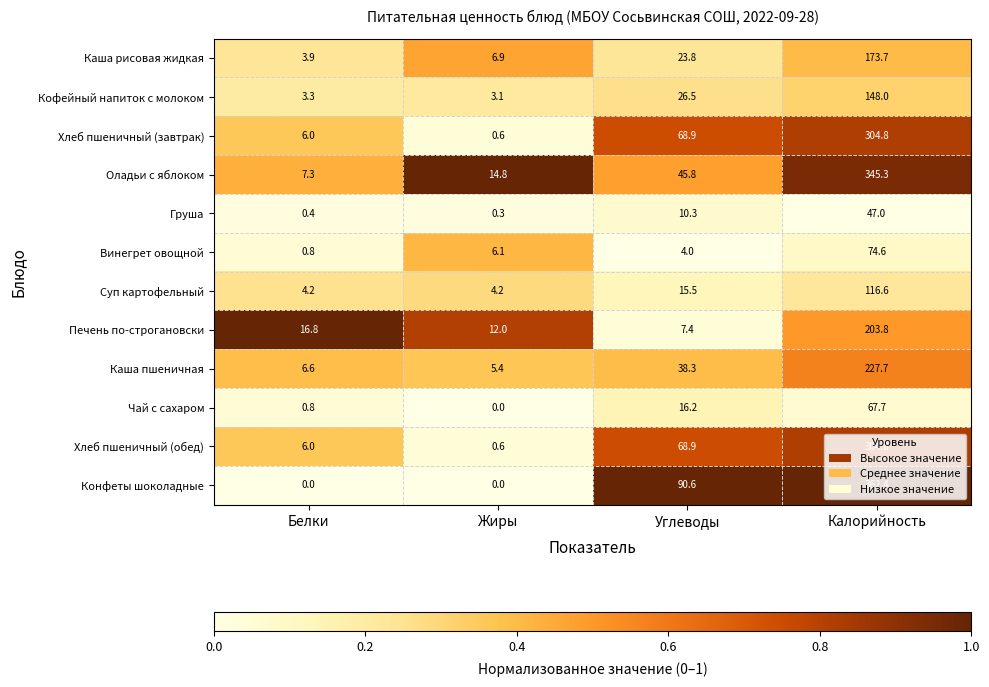

Is it true that Винегрет овощной equals 4.0 at Углеводы?

True